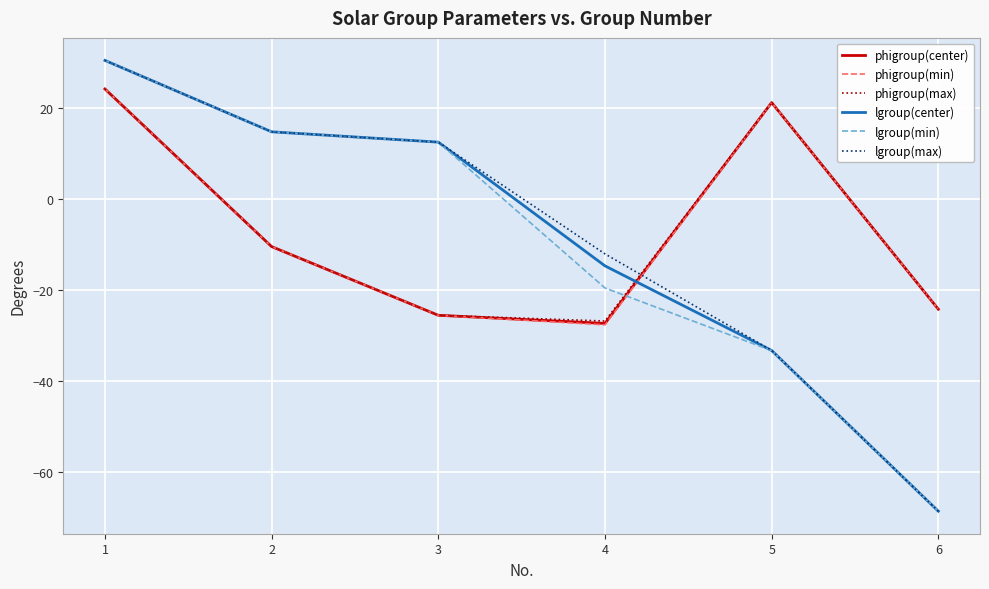

At which label does phigroup(max) first exceed -10?

1